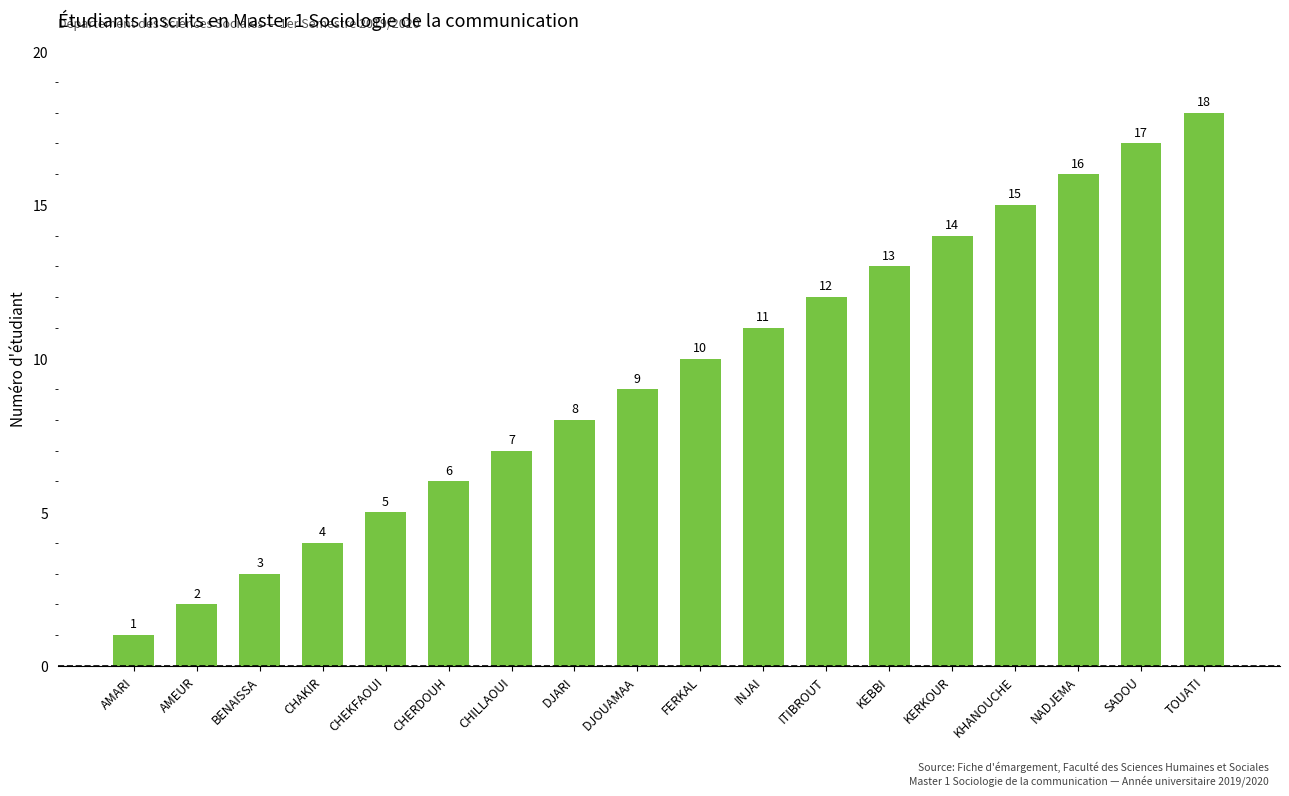

Reading right to left, transcribe all the data shown in this chart.

18	17	16	15	14	13	12	11	10	9	8	7	6	5	4	3	2	1